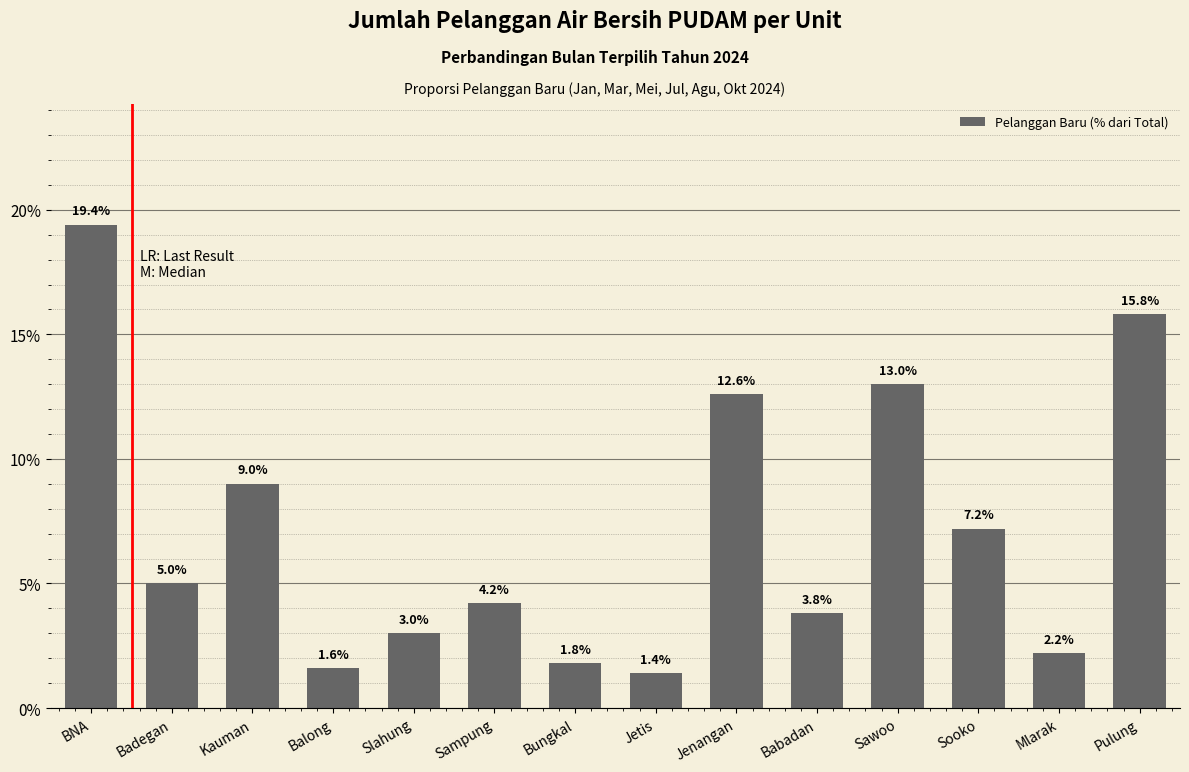

Rank the categories by value from lowest to highest.

Jetis, Balong, Bungkal, Mlarak, Slahung, Babadan, Sampung, Badegan, Sooko, Kauman, Jenangan, Sawoo, Pulung, BNA